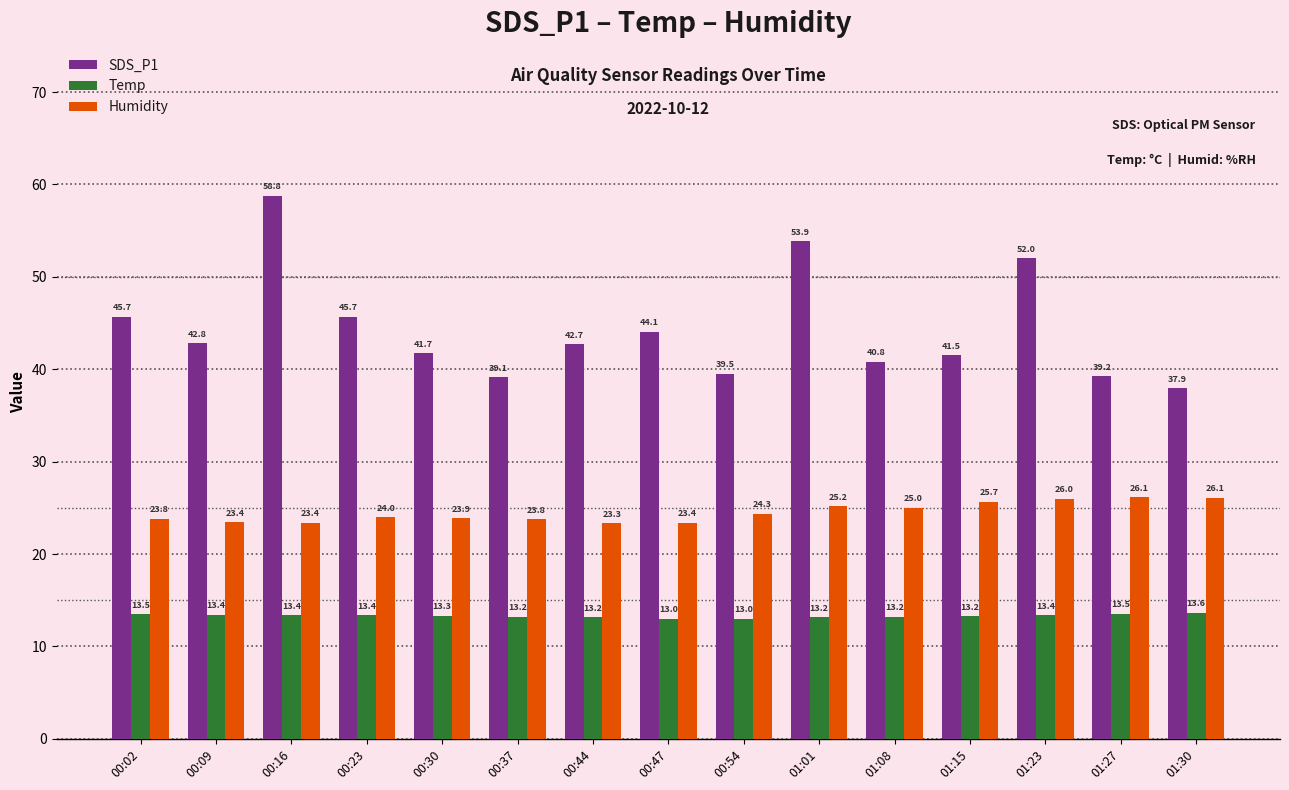

Read the Humidity value at 01:15.

25.7